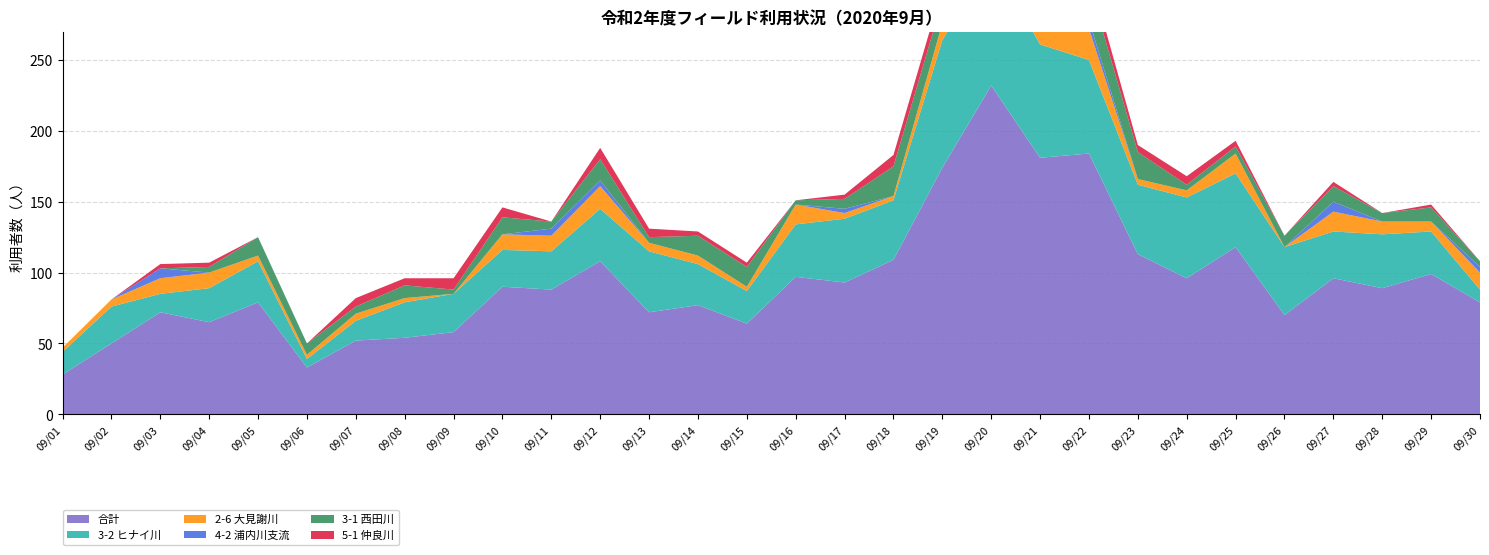

Reading right to left, what are all the values shown in this chart?

合計: 09/30=79	09/29=99	09/28=89	09/27=96	09/26=70	09/25=118	09/24=96	09/23=113	09/22=184	09/21=181	09/20=232	09/19=174	09/18=109	09/17=93	09/16=97	09/15=64	09/14=77	09/13=72	09/12=108	09/11=88	09/10=90	09/09=58	09/08=54	09/07=52	09/06=33	09/05=79	09/04=65	09/03=72	09/02=50	09/01=28
3-2 ヒナイ川: 09/30=9	09/29=30	09/28=38	09/27=33	09/26=48	09/25=52	09/24=57	09/23=49	09/22=66	09/21=80	09/20=90	09/19=90	09/18=42	09/17=45	09/16=37	09/15=23	09/14=29	09/13=43	09/12=37	09/11=27	09/10=26	09/09=27	09/08=25	09/07=14	09/06=6	09/05=29	09/04=24	09/03=13	09/02=26	09/01=16
2-6 大見謝川: 09/30=12	09/29=7	09/28=9	09/27=14	09/26=0	09/25=14	09/24=5	09/23=4	09/22=22	09/21=14	09/20=31	09/19=12	09/18=3	09/17=4	09/16=14	09/15=3	09/14=6	09/13=6	09/12=16	09/11=11	09/10=11	09/09=0	09/08=3	09/07=5	09/06=3	09/05=4	09/04=11	09/03=11	09/02=5	09/01=3
4-2 浦内川支流: 09/30=4	09/29=0	09/28=0	09/27=7	09/26=0	09/25=0	09/24=0	09/23=0	09/22=6	09/21=0	09/20=7	09/19=0	09/18=0	09/17=3	09/16=0	09/15=0	09/14=0	09/13=0	09/12=4	09/11=5	09/10=0	09/09=0	09/08=0	09/07=0	09/06=0	09/05=0	09/04=0	09/03=7	09/02=0	09/01=0
3-1 西田川: 09/30=4	09/29=10	09/28=6	09/27=11	09/26=8	09/25=5	09/24=4	09/23=19	09/22=26	09/21=13	09/20=20	09/19=16	09/18=21	09/17=7	09/16=3	09/15=14	09/14=14	09/13=4	09/12=15	09/11=5	09/10=12	09/09=3	09/08=9	09/07=5	09/06=8	09/05=13	09/04=4	09/03=0	09/02=0	09/01=0
5-1 仲良川: 09/30=0	09/29=2	09/28=0	09/27=3	09/26=0	09/25=4	09/24=6	09/23=5	09/22=9	09/21=9	09/20=15	09/19=9	09/18=8	09/17=3	09/16=0	09/15=3	09/14=3	09/13=6	09/12=8	09/11=0	09/10=7	09/09=8	09/08=5	09/07=6	09/06=0	09/05=0	09/04=3	09/03=3	09/02=0	09/01=0